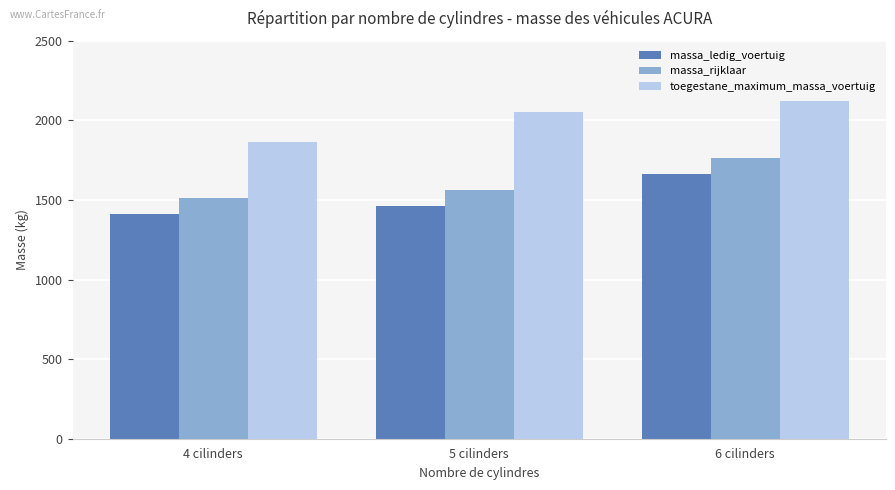

Reading left to right, list all the values displayed in this chart.

massa_ledig_voertuig: 4 cilinders=1412.5	5 cilinders=1461.0	6 cilinders=1663.0
massa_rijklaar: 4 cilinders=1512.5	5 cilinders=1561.0	6 cilinders=1763.0
toegestane_maximum_massa_voertuig: 4 cilinders=1862.5	5 cilinders=2050.0	6 cilinders=2120.0